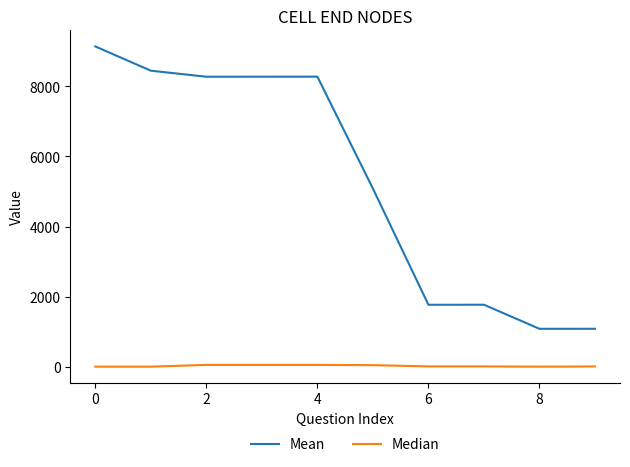

List the series in order of their peak value, highest first.

Mean, Median